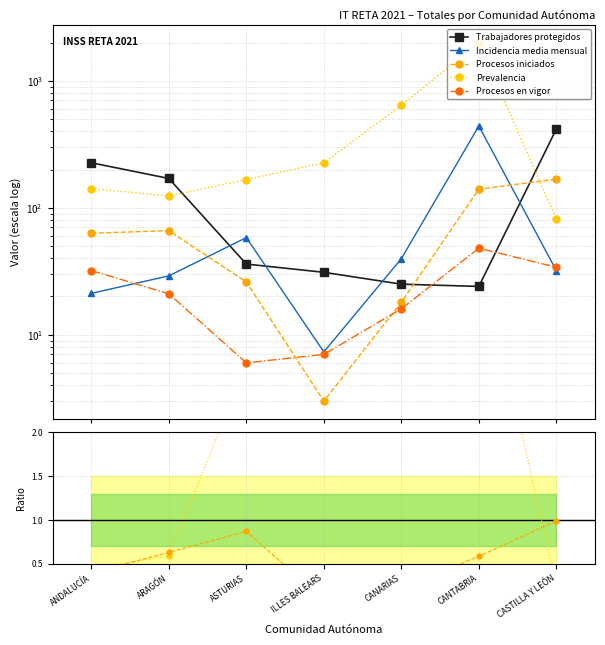

What is the difference between the maximum and second lowest values in the Procesos en vigor series?

41.0